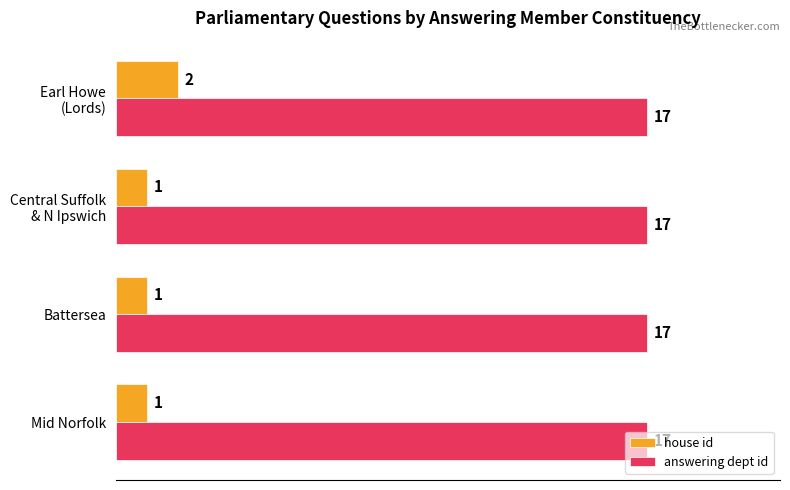

List the series in order of their peak value, lowest first.

house id, answering dept id